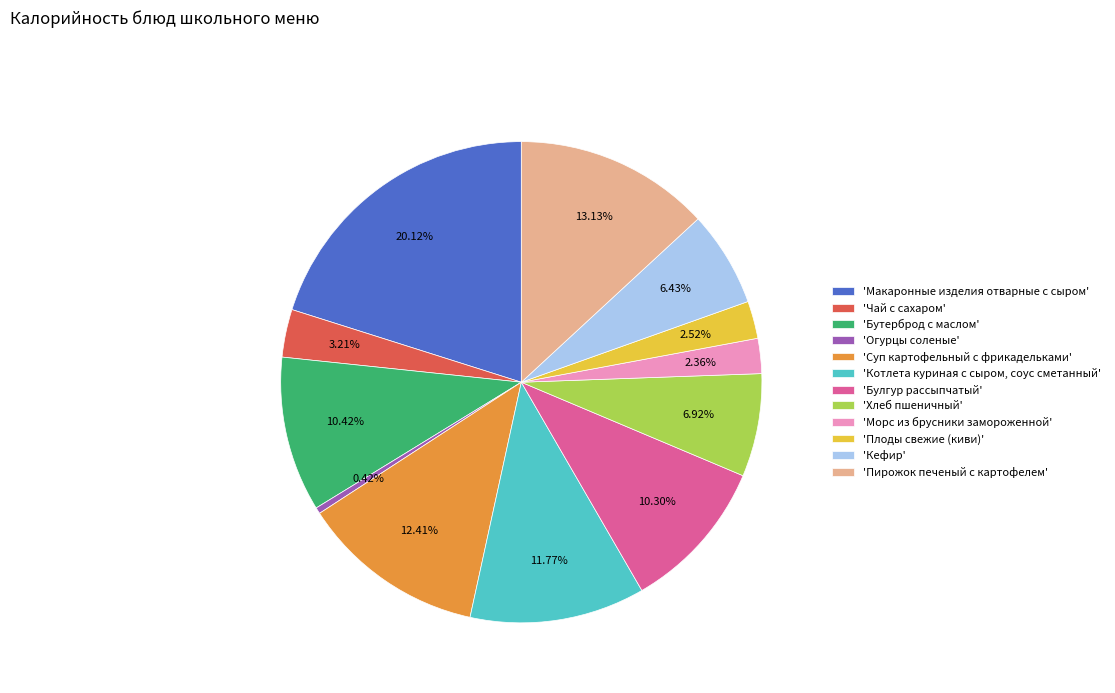

What is the ratio of the value at 'Макаронные изделия отварные с сыром' to the value at 'Суп картофельный с фрикадельками'?

1.6